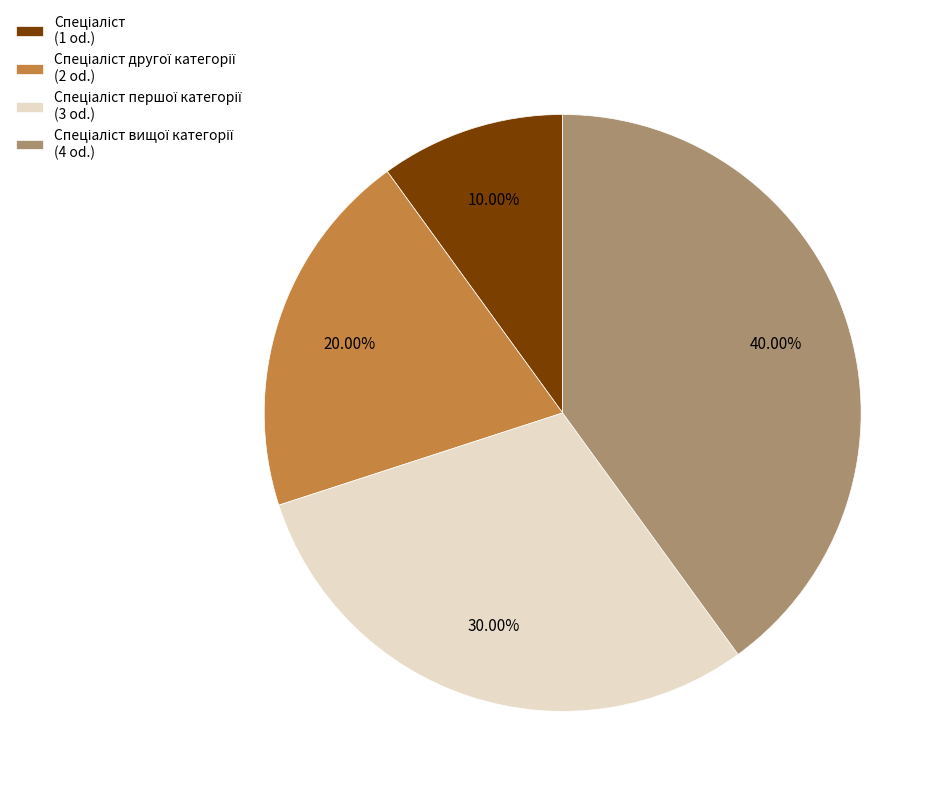

To the nearest percent, what is the average slice percentage?

25%